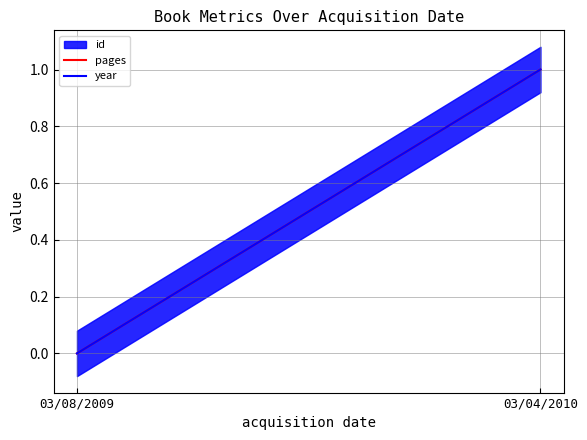

What is the sum of the pages values at 03/04/2010 and 03/08/2009?

1